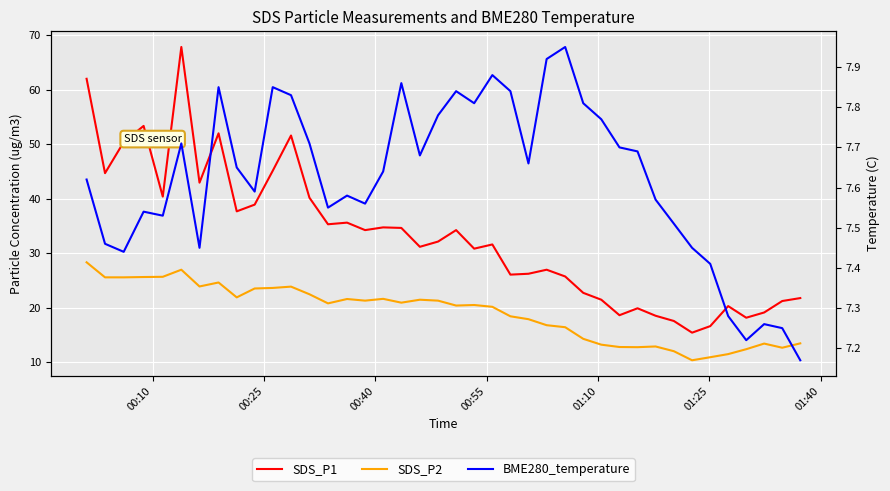

Is it true that SDS_P1 equals 50.7 at 14?

False